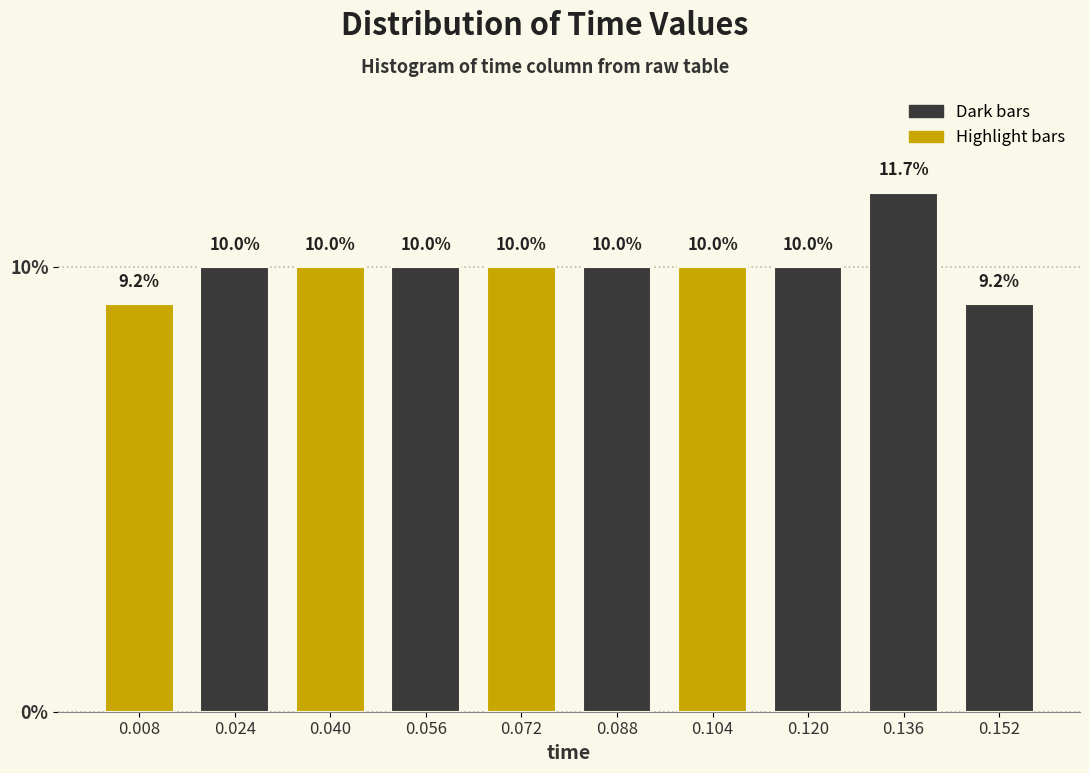

Reading left to right, list every bar in this chart as the range it spans on the x-axis followed by its height.

0.000 to 0.016: 9.2
0.016 to 0.032: 10.0
0.032 to 0.048: 10.0
0.048 to 0.064: 10.0
0.064 to 0.080: 10.0
0.080 to 0.096: 10.0
0.096 to 0.112: 10.0
0.112 to 0.128: 10.0
0.128 to 0.144: 11.7
0.144 to 0.160: 9.2